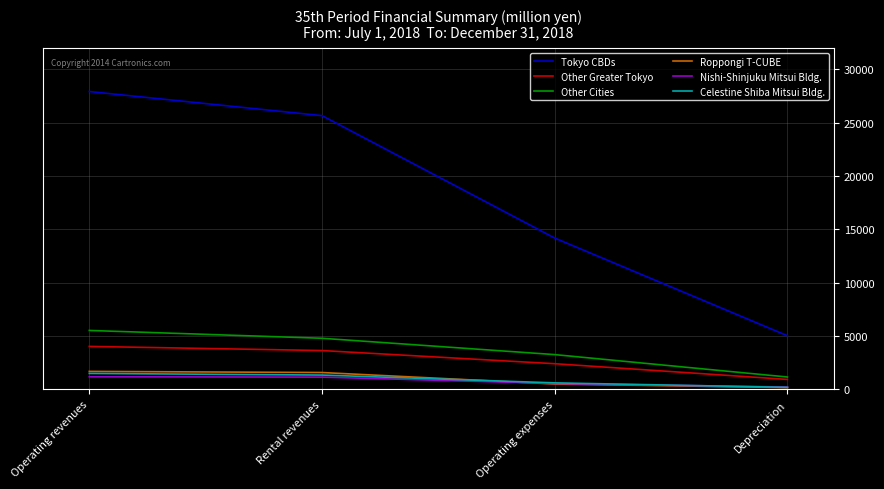

Which series has the widest spread of values?

Tokyo CBDs